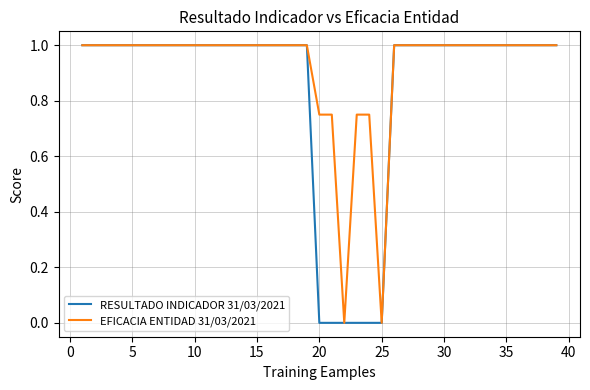

Does the chart have visible grid lines?

Yes